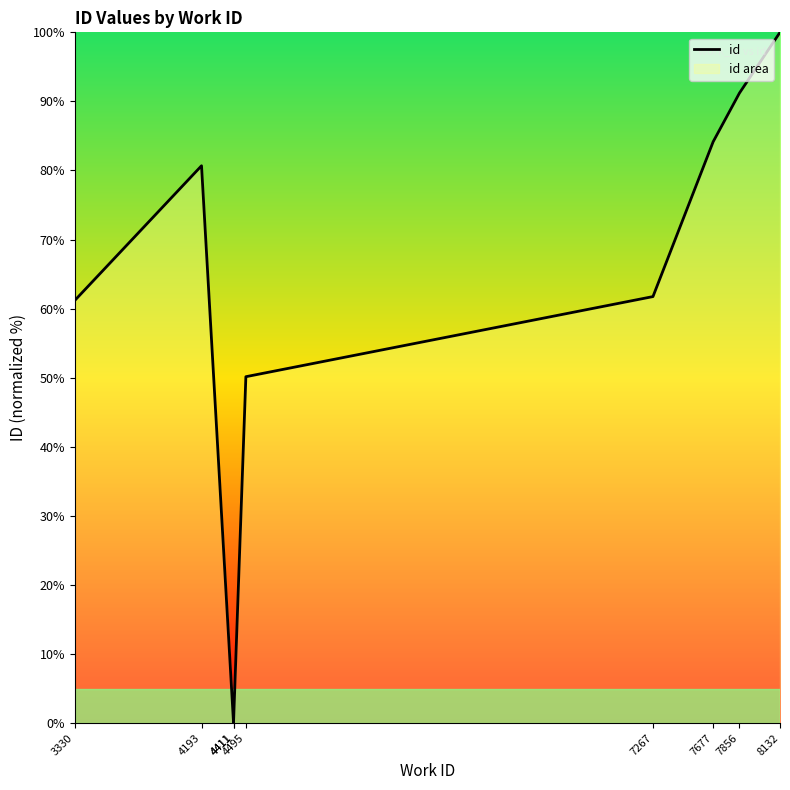

Reading left to right, what are all the values shown in this chart?

61.2	80.7	0.0	0.0	50.1	61.7	84.2	91.2	100.0